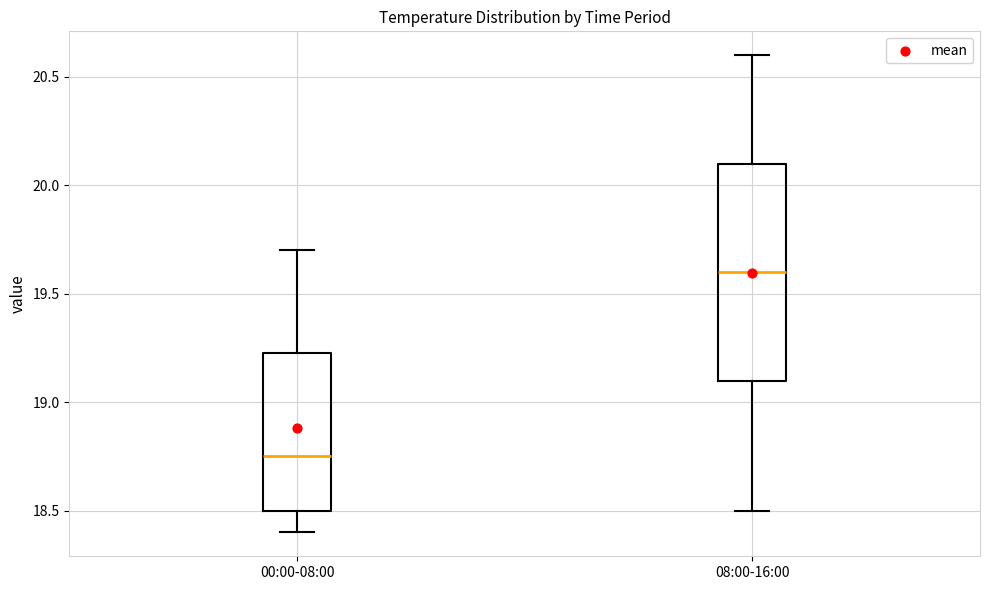

Where does the median line of the box for 08:00-16:00 sit on the y-axis? The values are not printed on the chart, so give them approximately, as read against the axis.

19.60